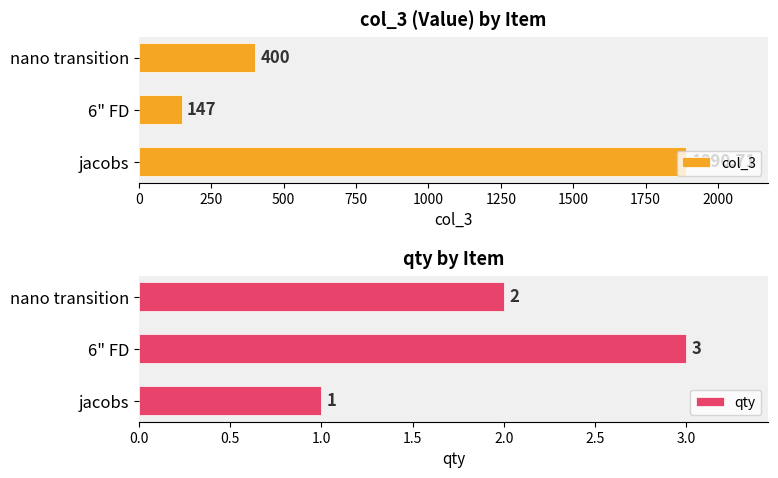

What is the difference between the maximum and second lowest values in the qty series?

1